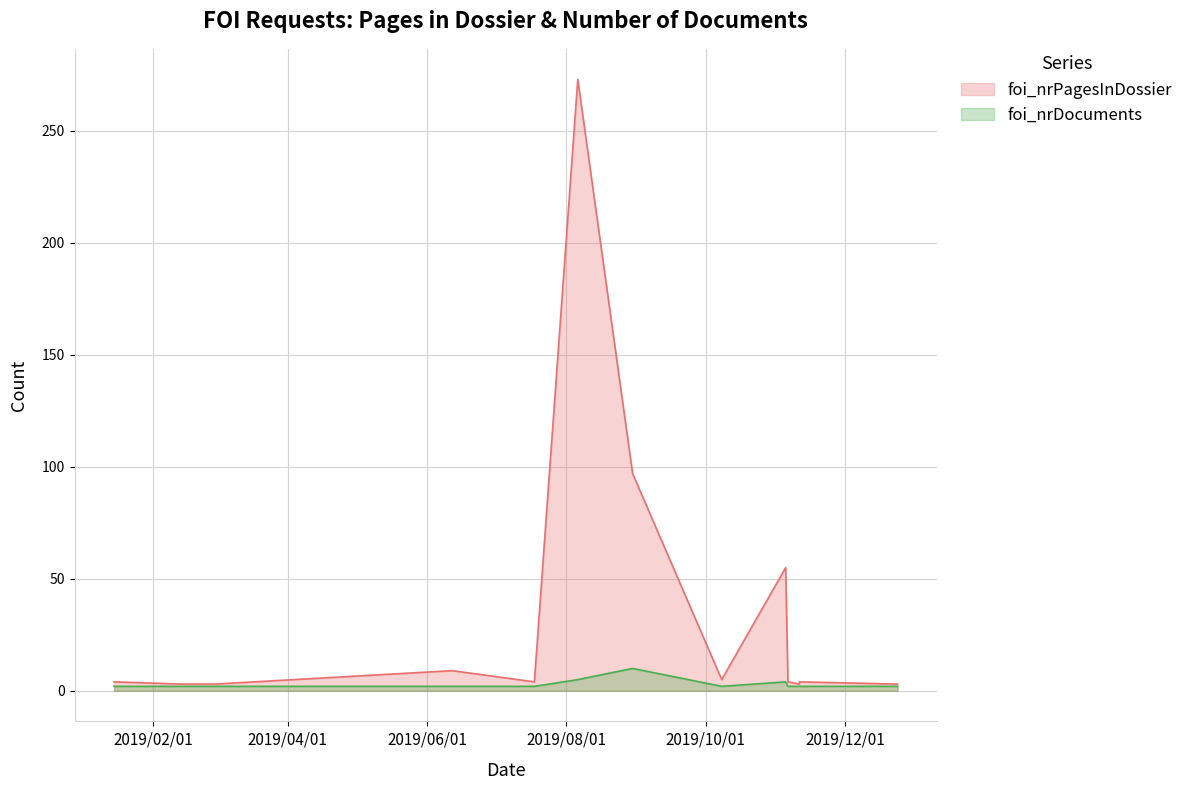

At which category is the sum across all series the highest?

2019-08-06